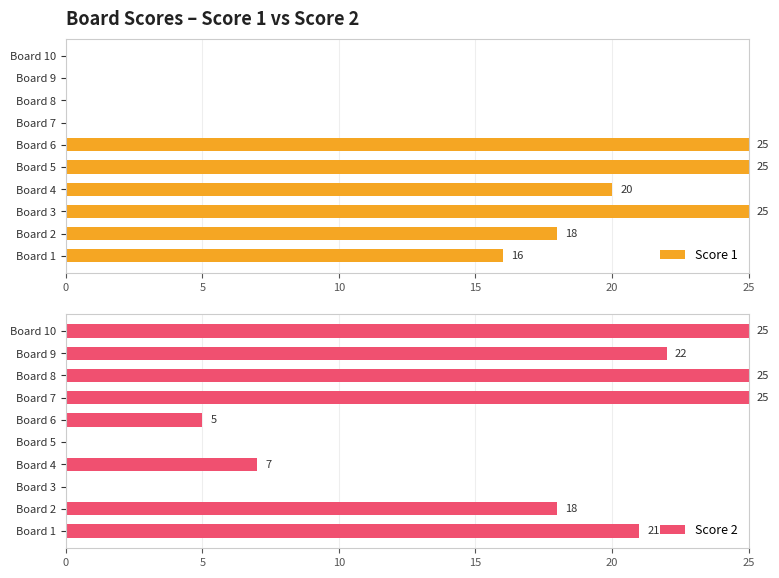

What is the maximum value for Score 1?

25